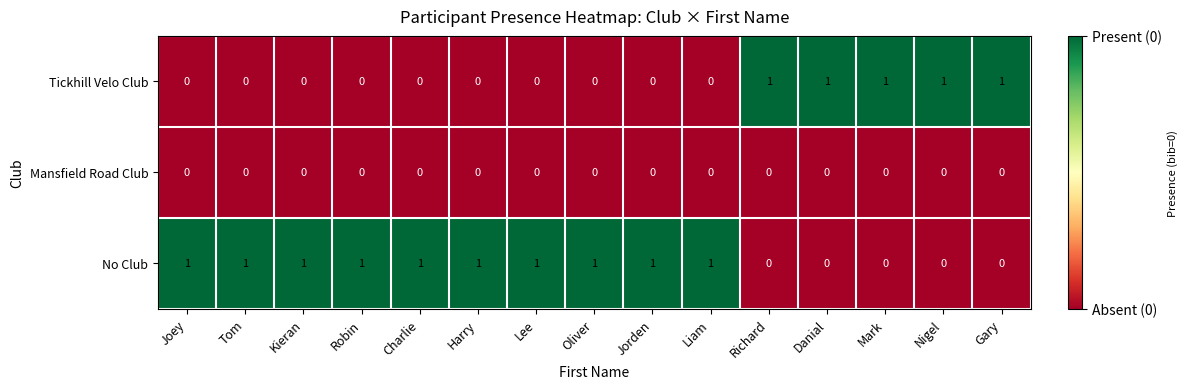

True or false: Tickhill Velo Club has a value of -1 at Kieran.

False